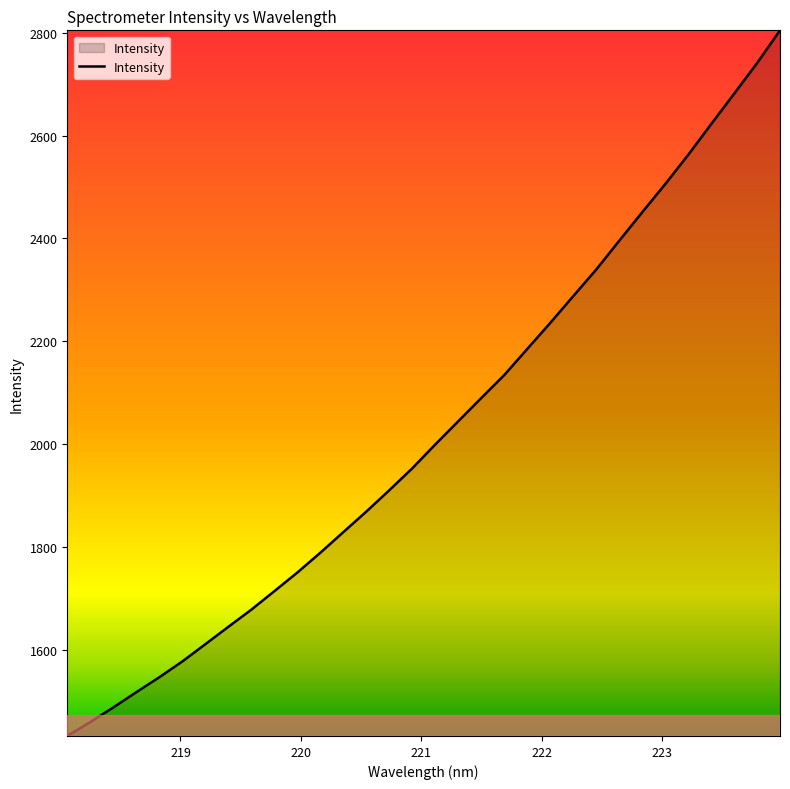

What is the smallest value displayed?

1434.0